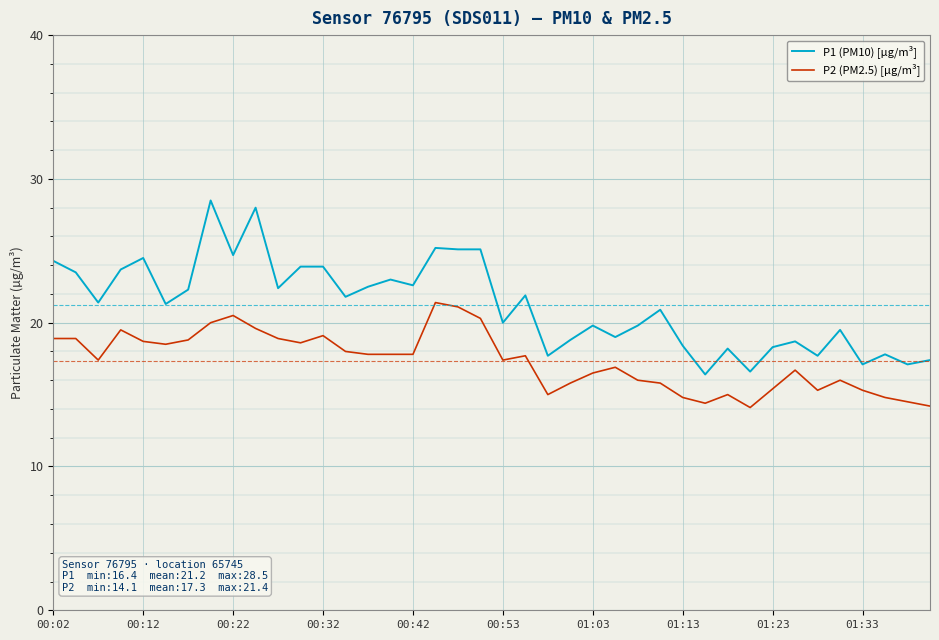

Which series has the largest total across all categories?

P1 (PM10) [µg/m³]